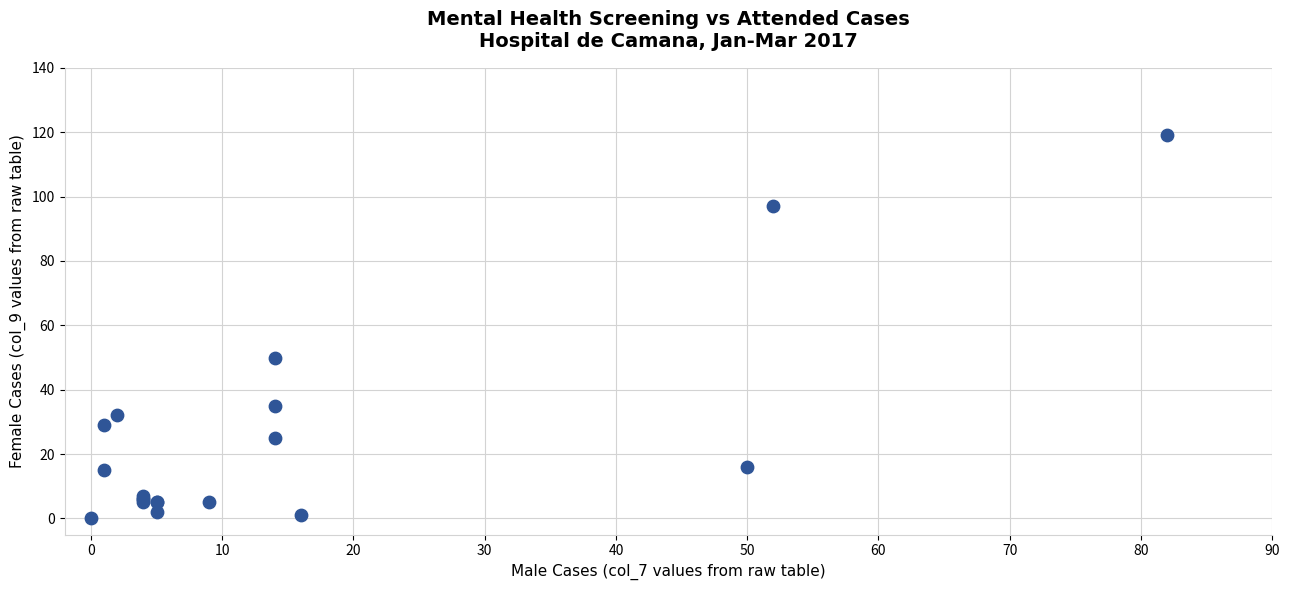

What Y value in the scatter plot is closest to 59?

50